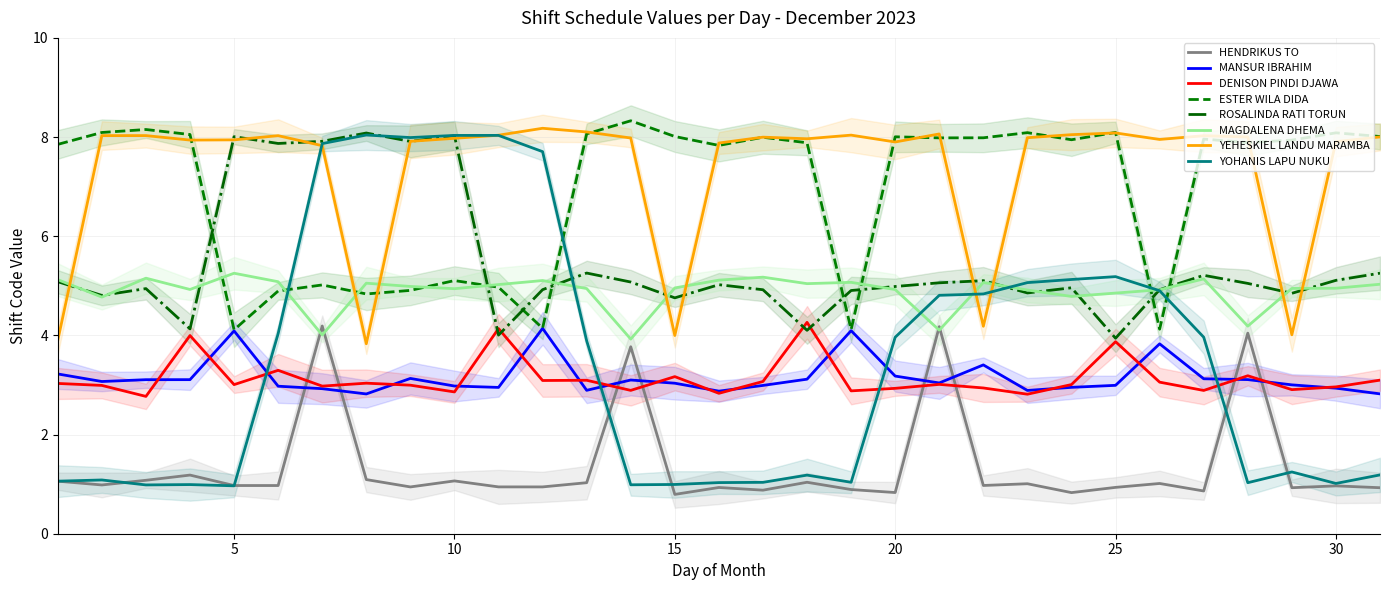

At which category does YEHESKIEL LANDU MARAMBA reach its first local valley?

4